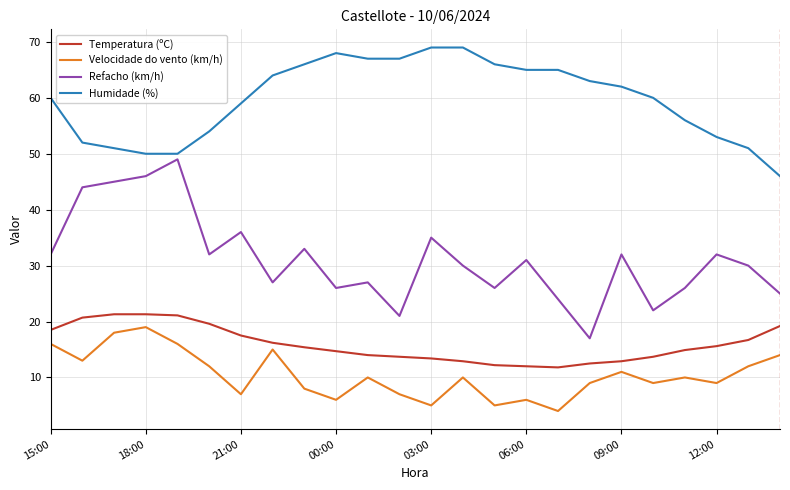

What is the smallest value displayed?

4.0